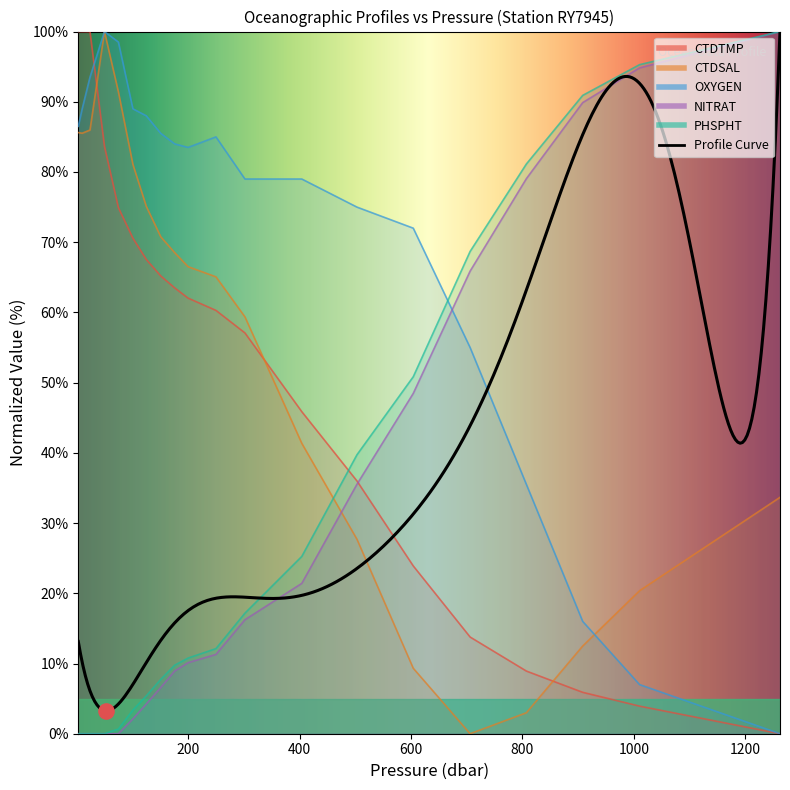

Which series reaches the maximum Y coordinate?

CTDTMP